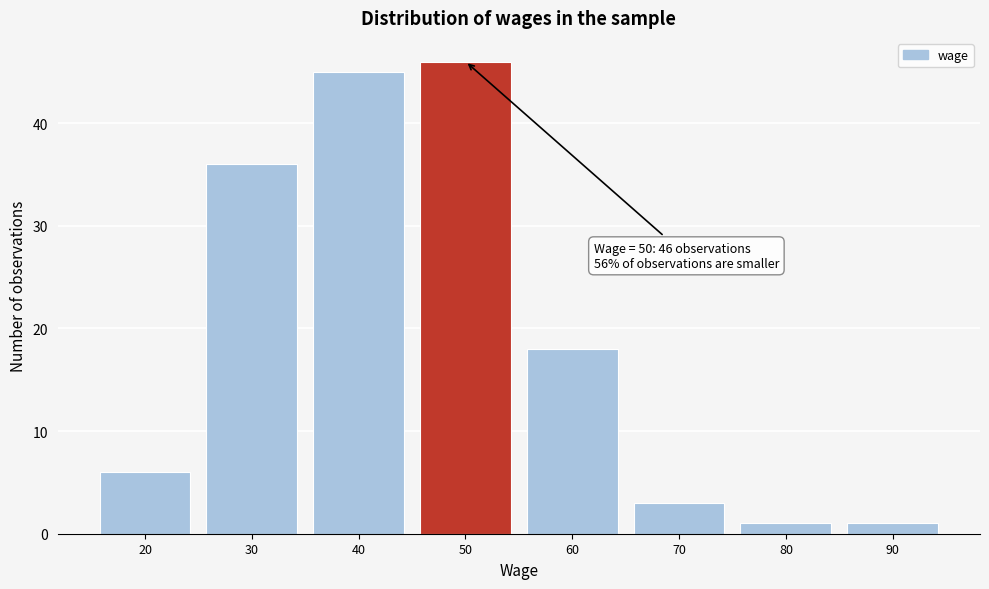

Which range on the x-axis has the tallest bar?

45 to 55